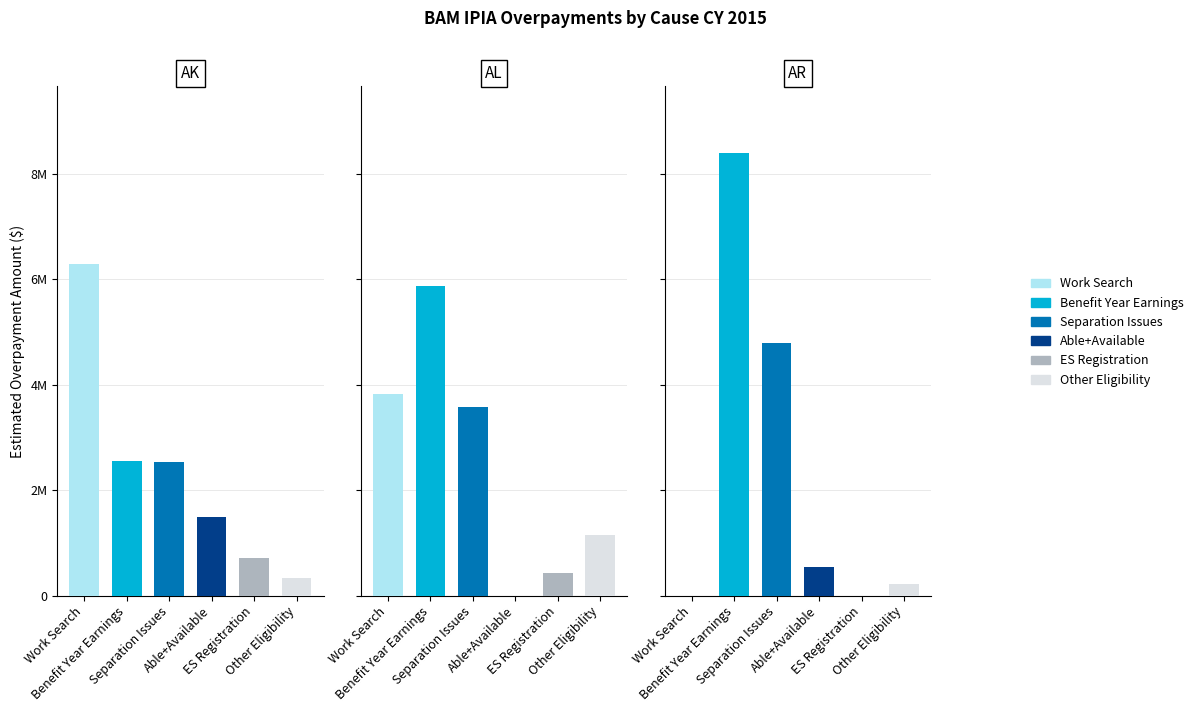

Rank the categories by Able+Available value from highest to lowest.

AK, AR, AL